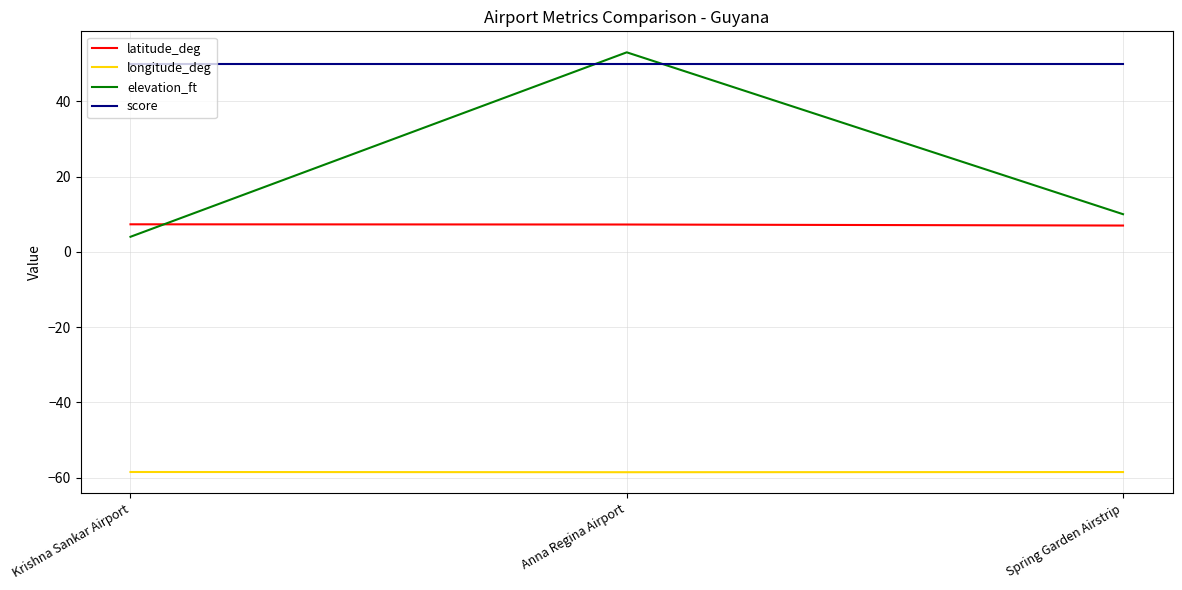

At which label is elevation_ft closest to 28?

Spring Garden Airstrip